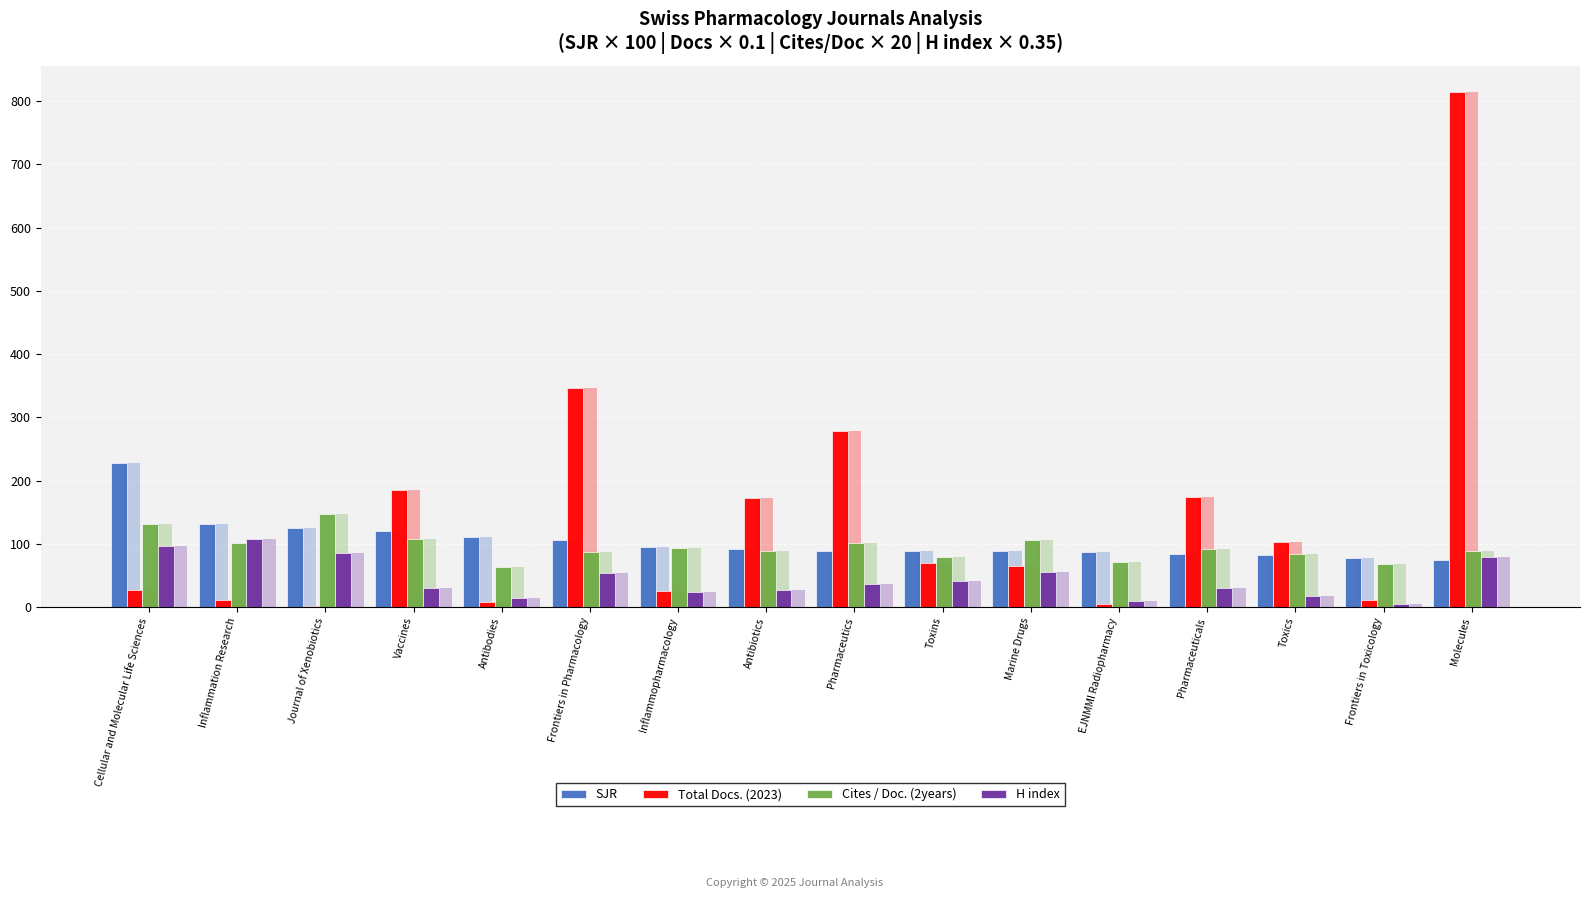

At Cellular and Molecular Life Sciences, list the series in order from smallest to largest.

Total Docs. (2023), H index, Cites / Doc. (2years), SJR